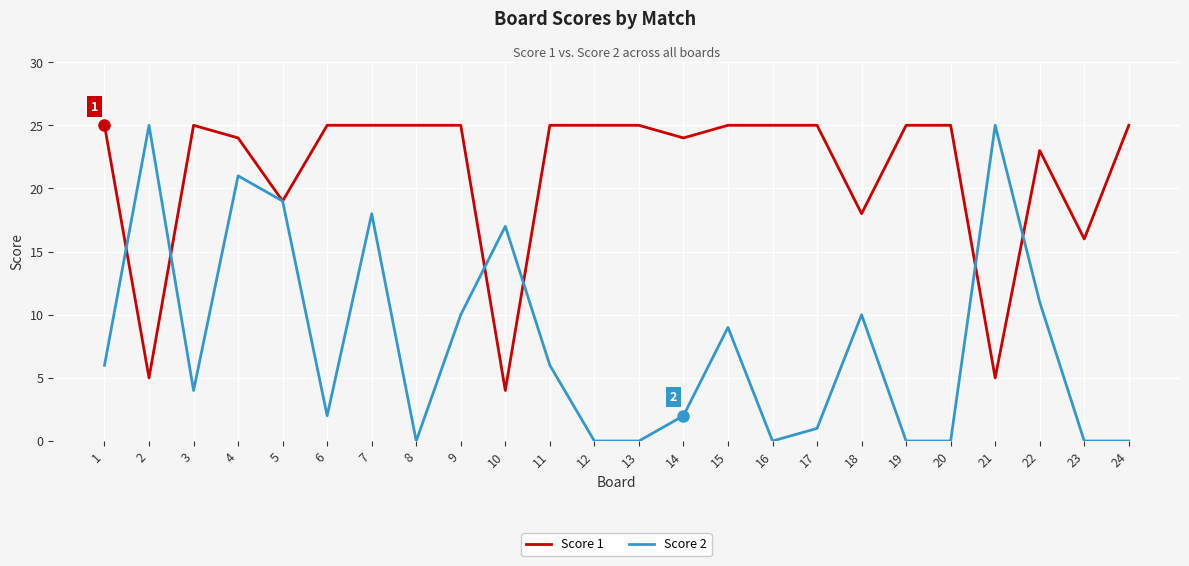

Does the chart display data point markers on the line(s)?

No